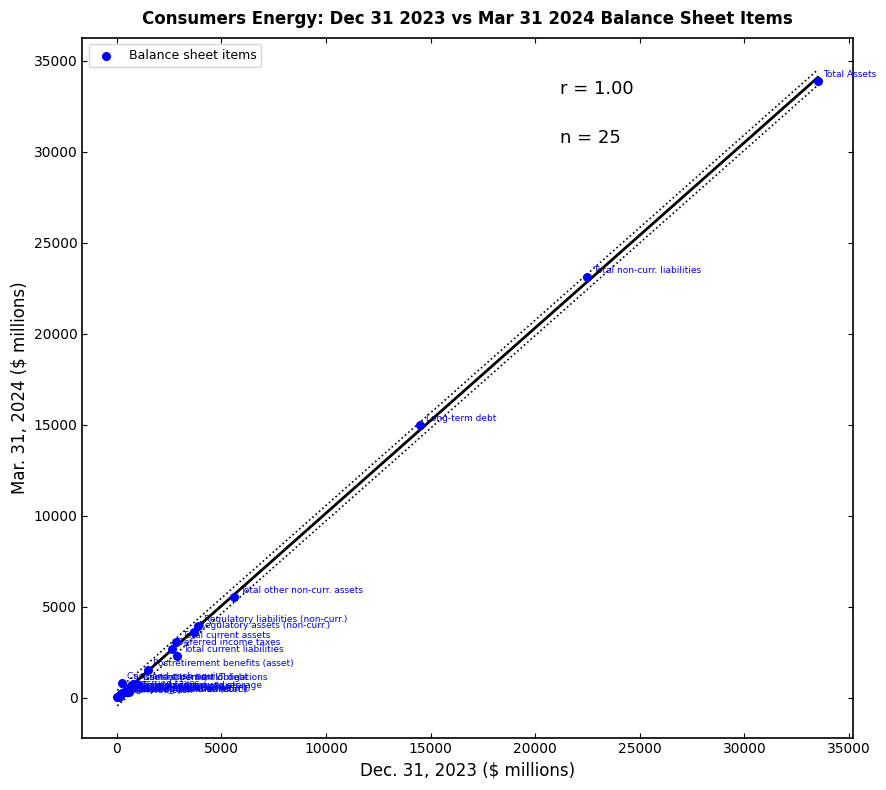

What Y value in the scatter plot is closest to 16980?

14973